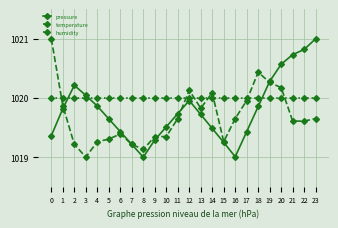

Which category has the highest value in the pressure series?

23